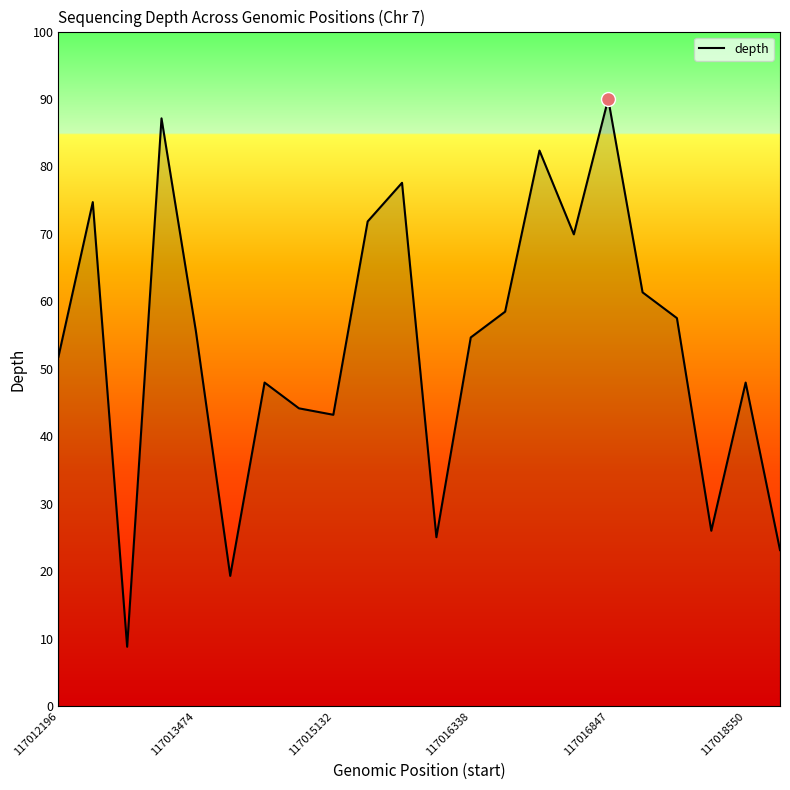

What is the difference between the maximum and minimum values?

81.2